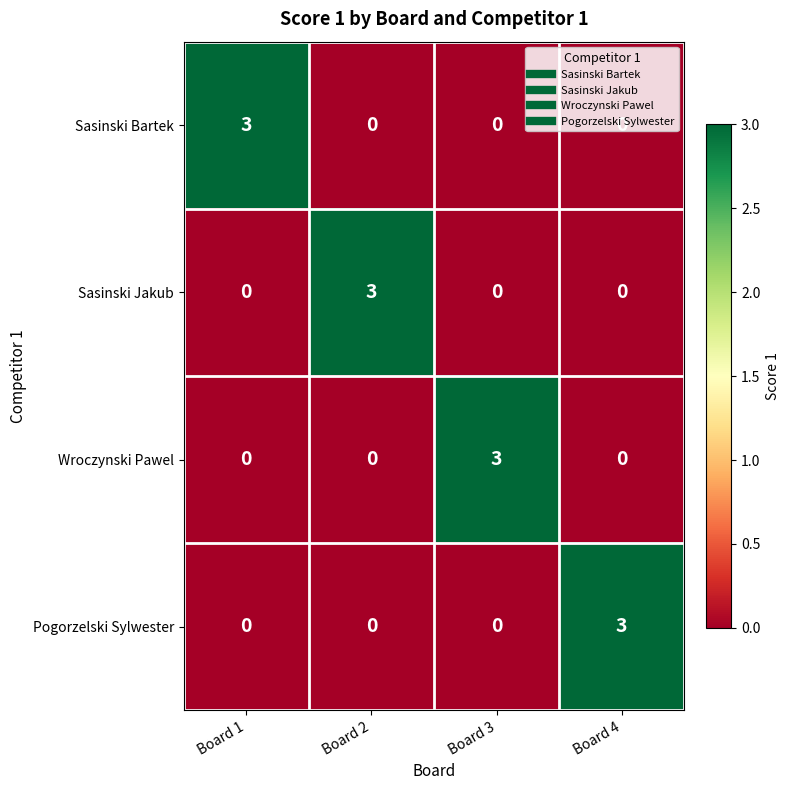

How many Wroczynski Pawel values are between 0 and 3?

4